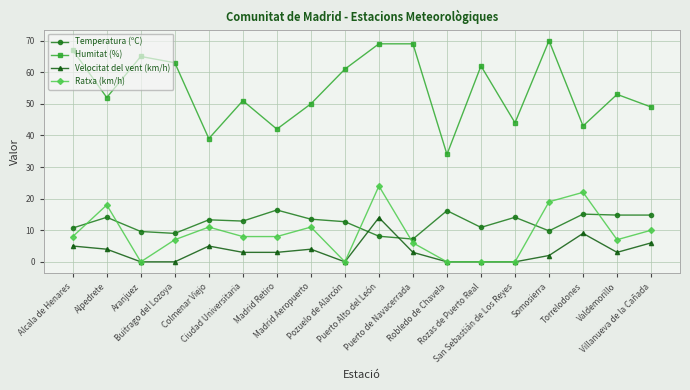

How many intersections are there between Velocitat del vent (km/h) and Temperatura (ºC)?

2